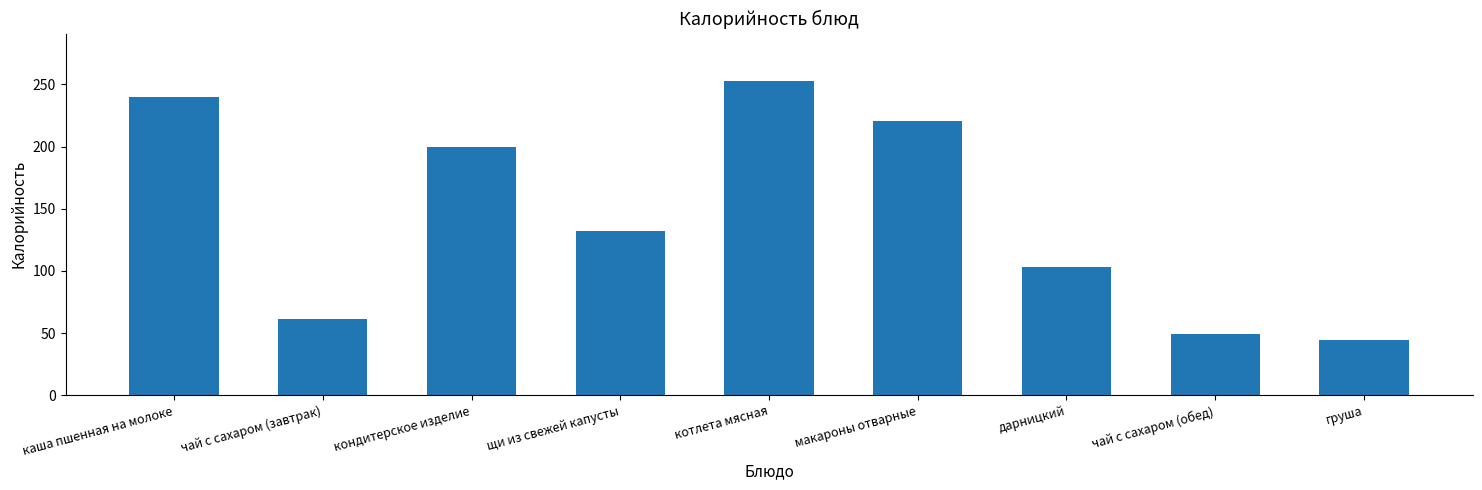

Read the value at каша пшенная на молоке, to the nearest 10.

240